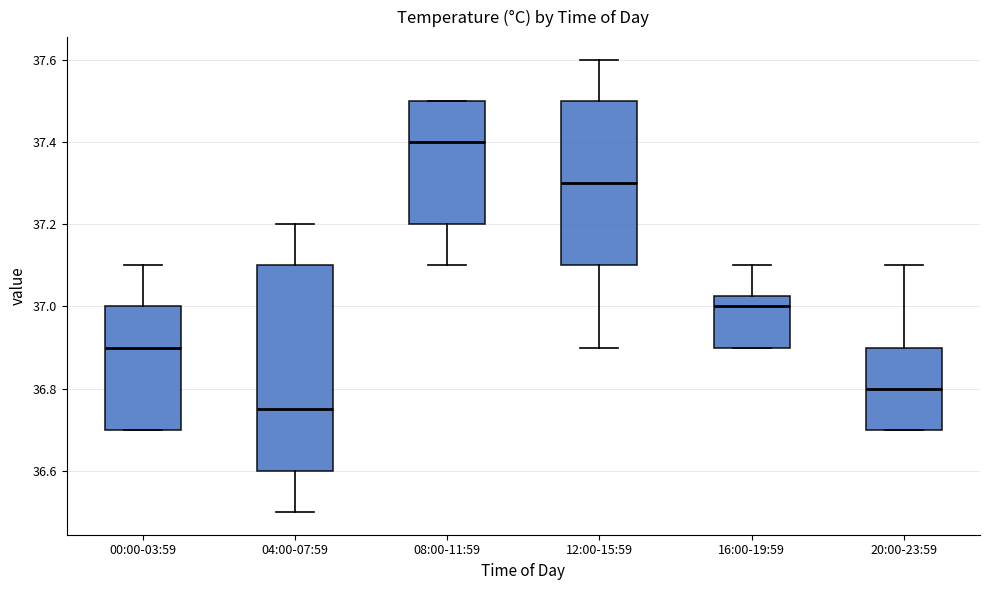

Reading left to right, read every box against the y-axis: the position of its median line, the range the box covers, and the ends of its whiskers. The values are not printed on the chart, so give them approximately, as read against the axis.

00:00-03:59: median 36.90, box 36.70 to 37.00, whiskers 36.70 to 37.10
04:00-07:59: median 36.76, box 36.60 to 37.10, whiskers 36.50 to 37.20
08:00-11:59: median 37.40, box 37.20 to 37.50, whiskers 37.10 to 37.50
12:00-15:59: median 37.30, box 37.10 to 37.50, whiskers 36.90 to 37.60
16:00-19:59: median 37.00, box 36.90 to 37.02, whiskers 36.90 to 37.10
20:00-23:59: median 36.80, box 36.70 to 36.90, whiskers 36.70 to 37.10